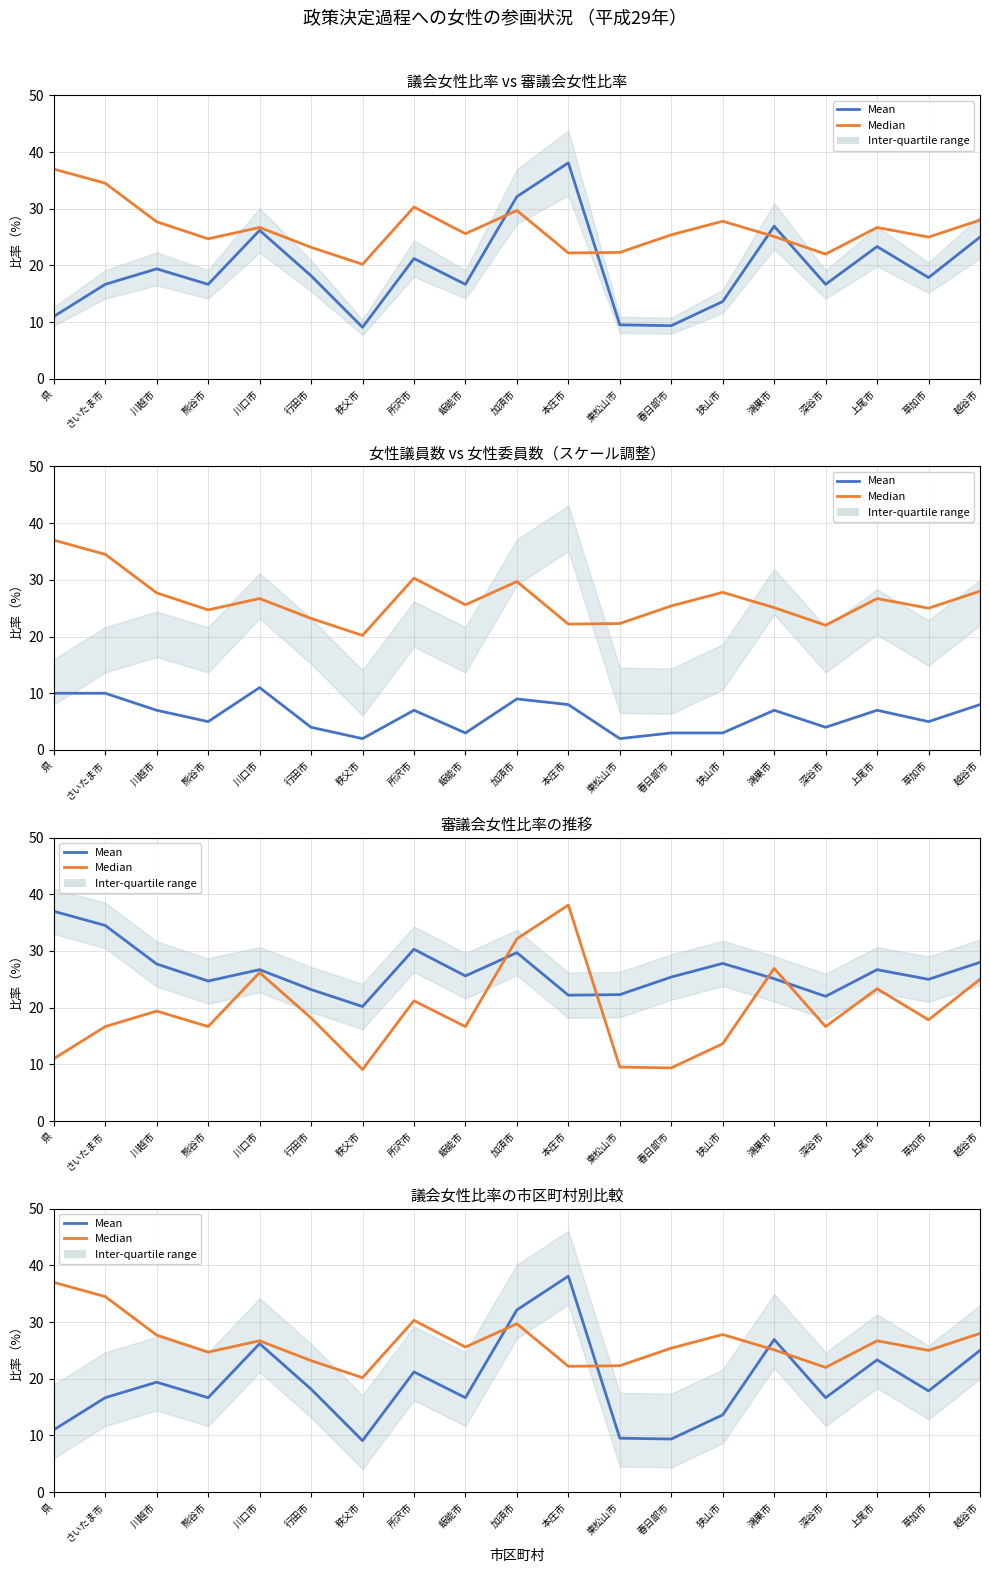

Reading right to left, transcribe all the data shown in this chart.

Mean: 25.0	17.9	23.3	16.7	26.9	13.6	9.4	9.5	38.1	32.1	16.7	21.2	9.1	18.2	26.2	16.7	19.4	16.7	11.0
Median: 28.0	25.0	26.7	22.0	25.1	27.8	25.4	22.3	22.2	29.7	25.6	30.3	20.2	23.2	26.7	24.7	27.7	34.5	37.0